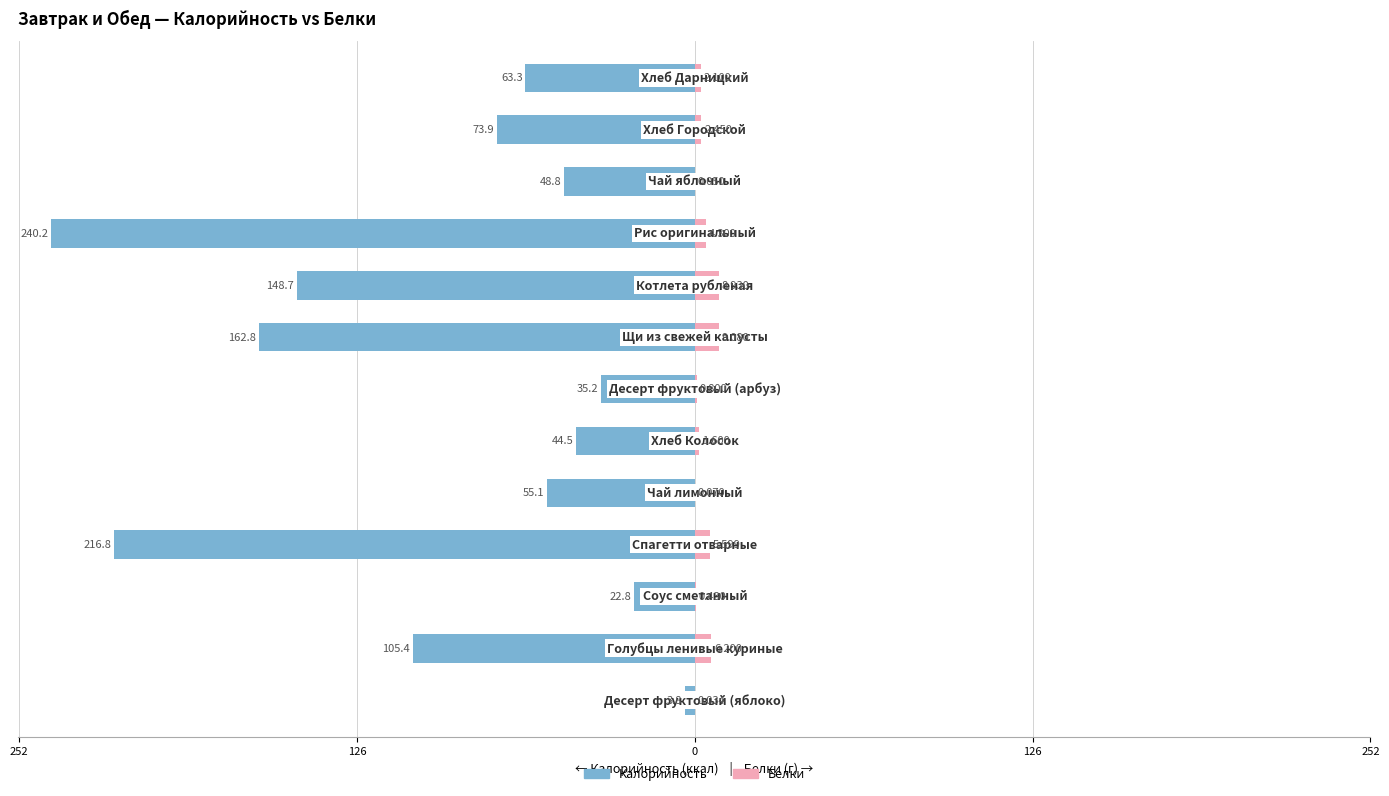

Between 6 and 12, which series saw the biggest shift?

Калорийность